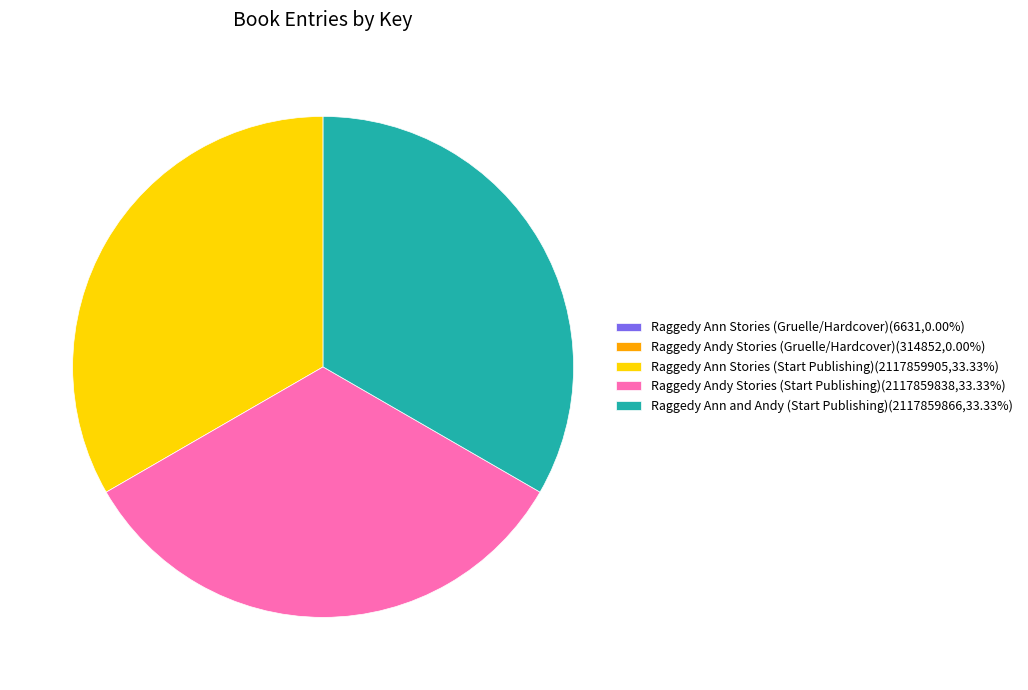

Does any single category account for the majority?

No